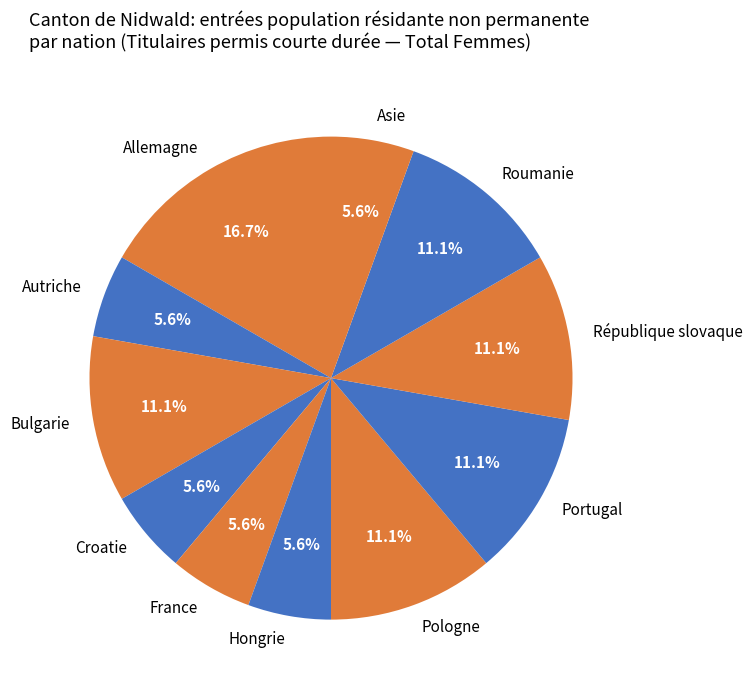

Which category has the biggest portion of the pie?

Allemagne